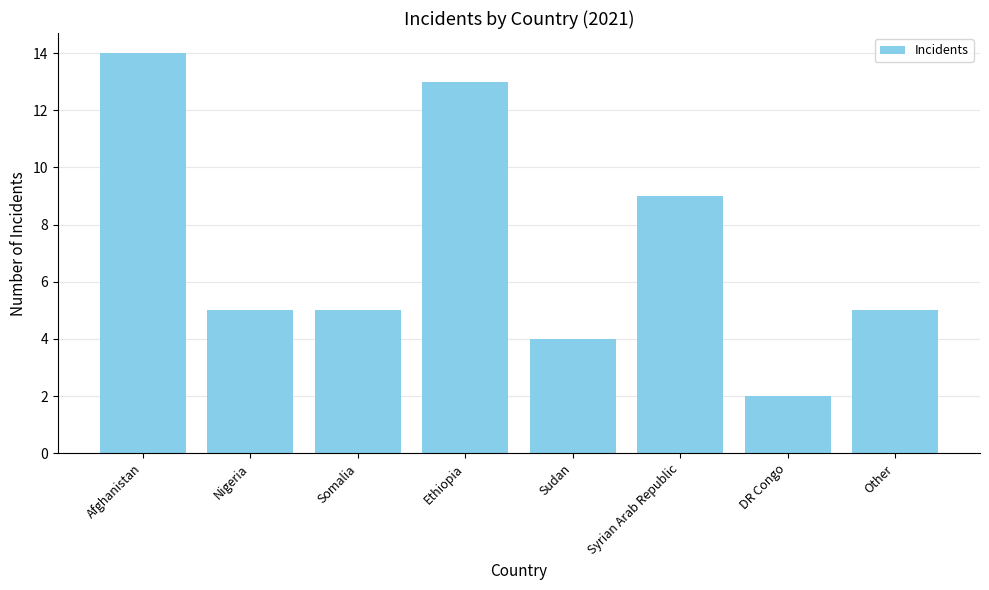

What is the label of the 6th bar from the left?

Syrian Arab Republic